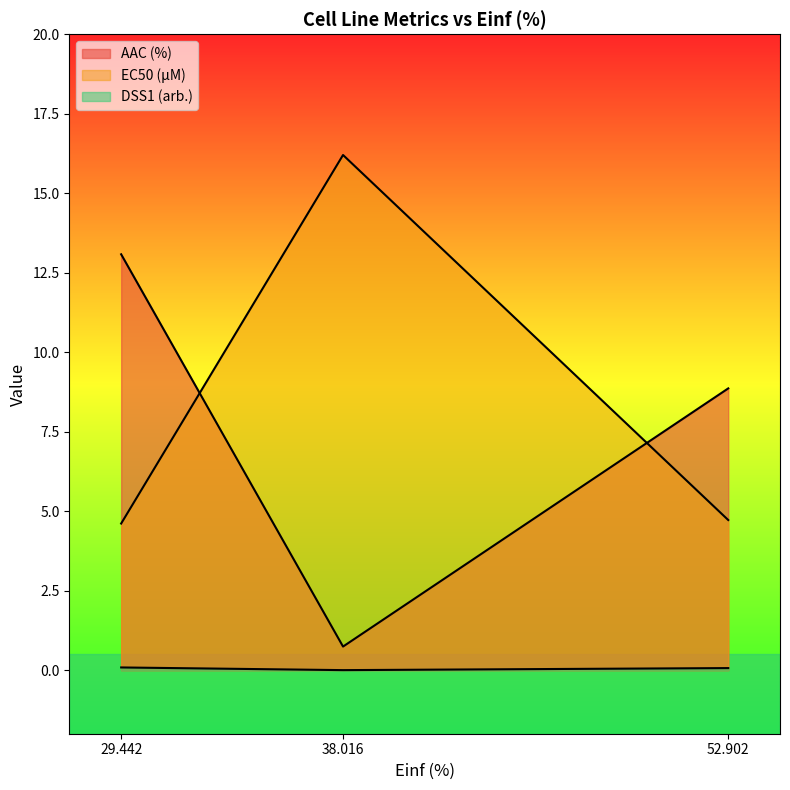

Reading left to right, transcribe all the data shown in this chart.

AAC (%): 13.1	0.7	8.9
EC50 (µM): 4.6	16.2	4.7
DSS1 (arb.): 0.1	0.0	0.1